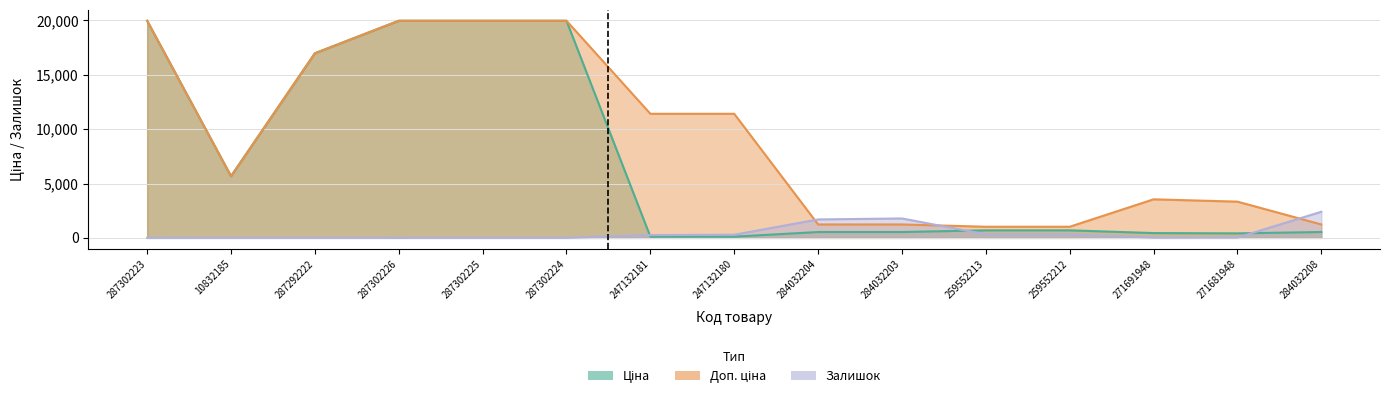

Which label corresponds to the smallest value in the chart?

287302226